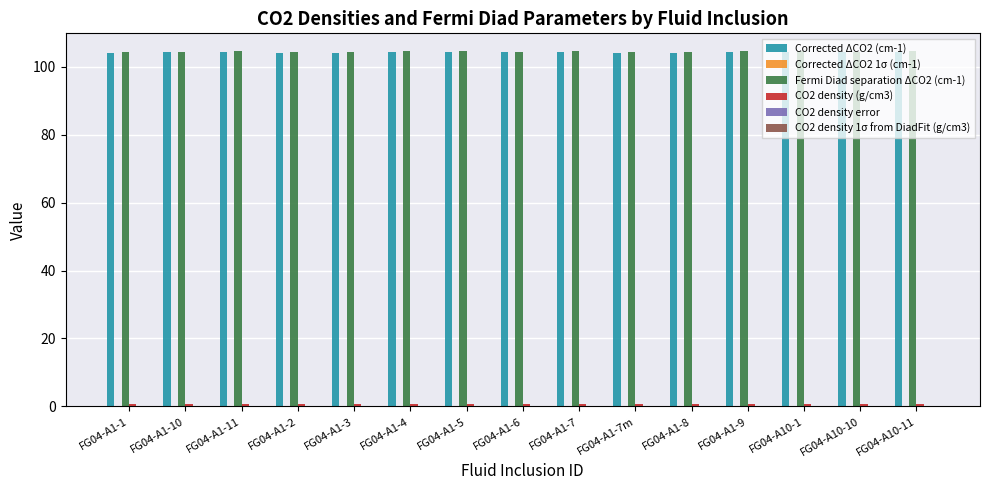

Is it true that Fermi Diad separation ΔCO2 (cm-1) equals 104.4 at FG04-A1-6?

True